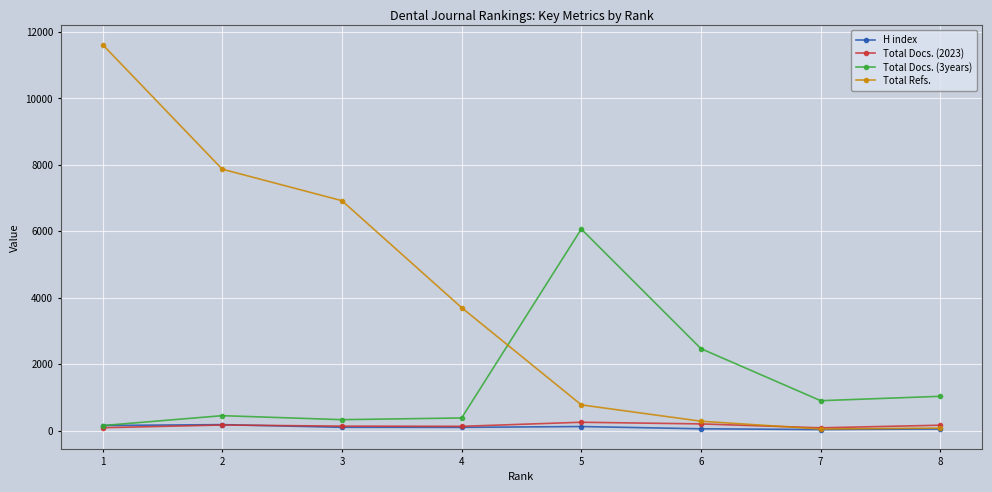

What is the sum of the Total Docs. (3years) values at 7 and 8?

1928